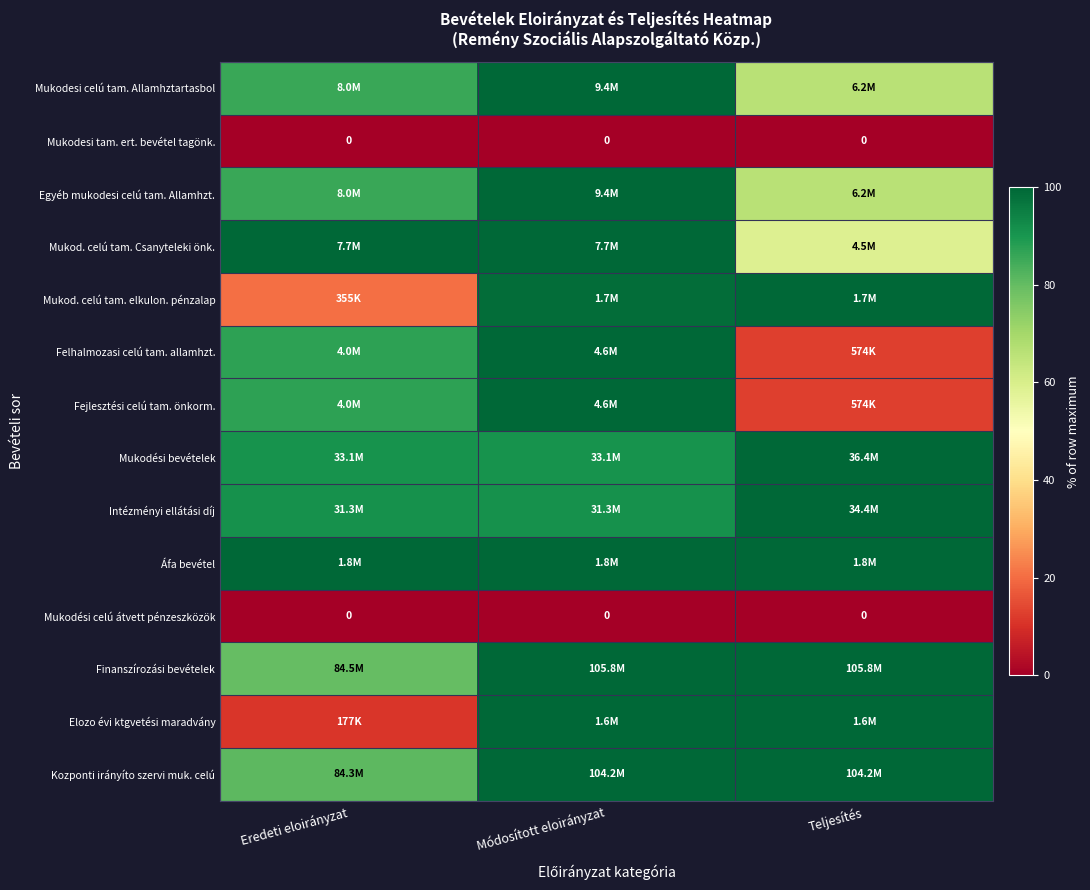

Which label corresponds to the largest value in the chart?

Módosított eloirányzat